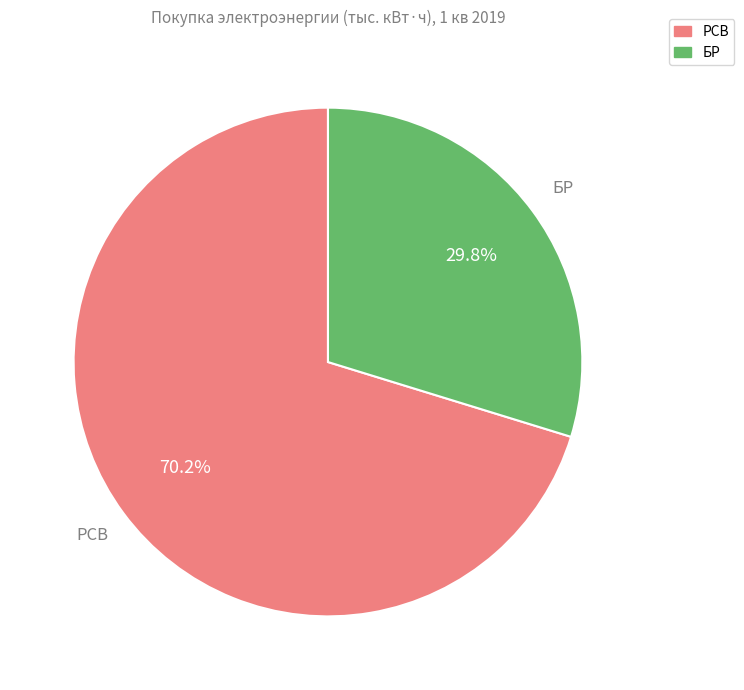

The БР slice represents 30% of the pie. True or false?

True